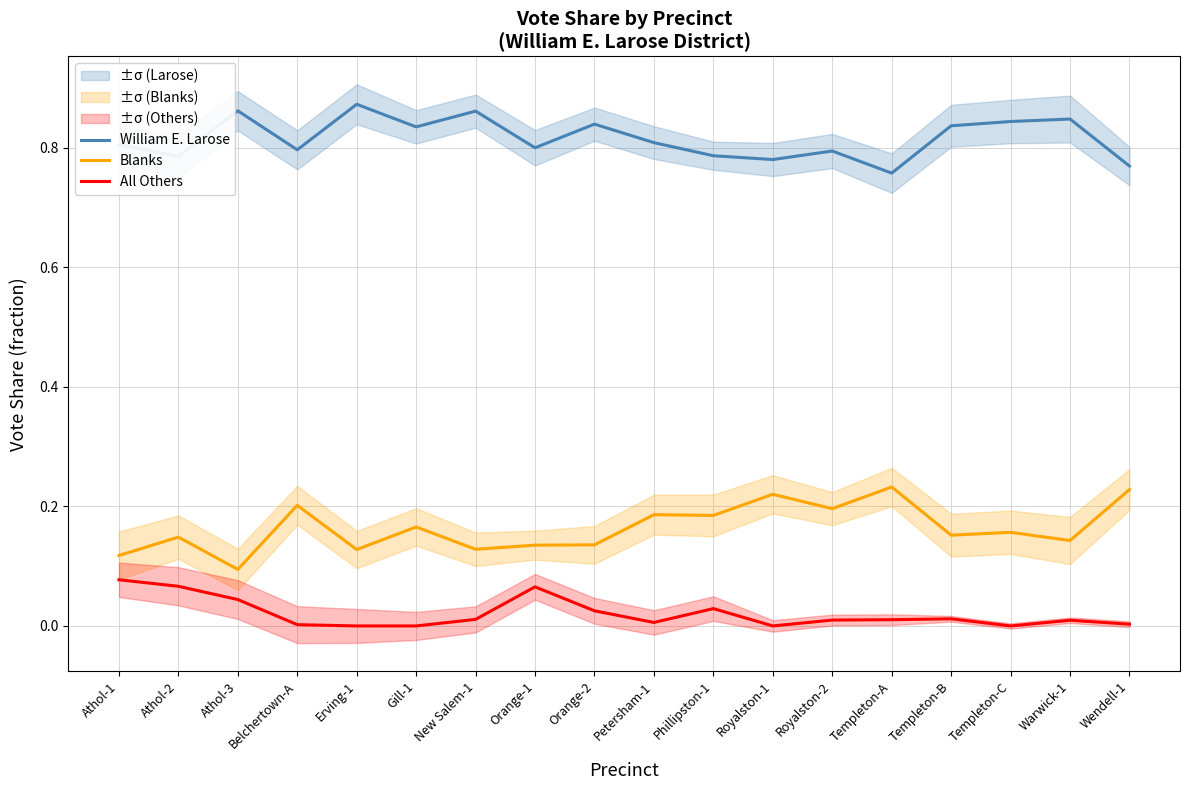

Between Templeton-A and New Salem-1, which is larger?

New Salem-1